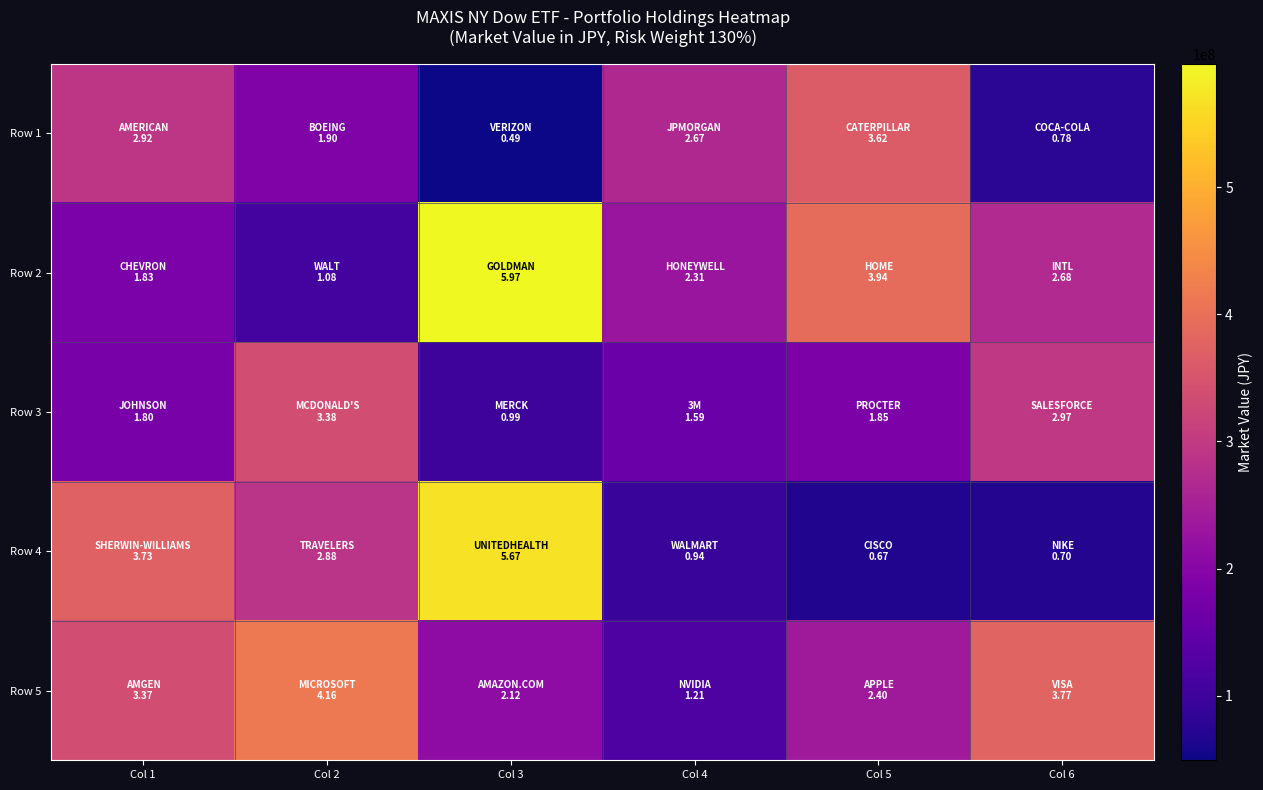

Which series has the largest range (max minus min)?

Row 4